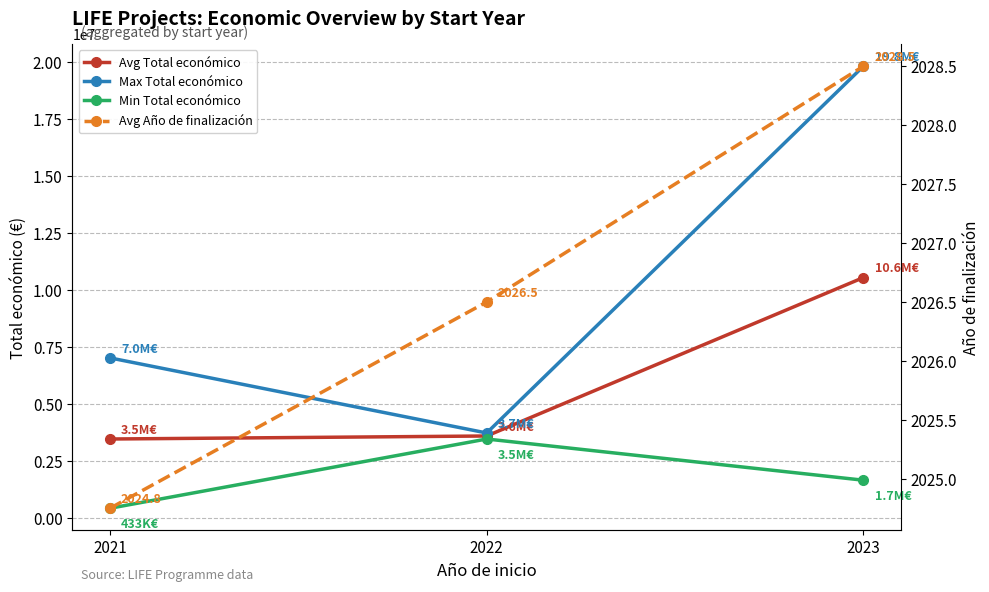

Between 2023 and 2022, which is larger?

2023